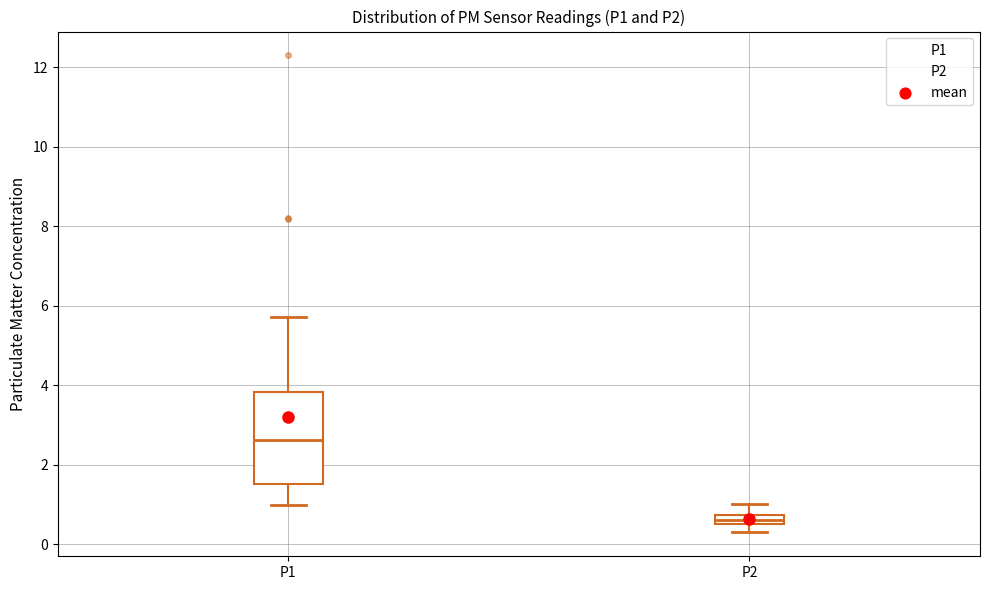

Which box's median line is the lowest?

P2